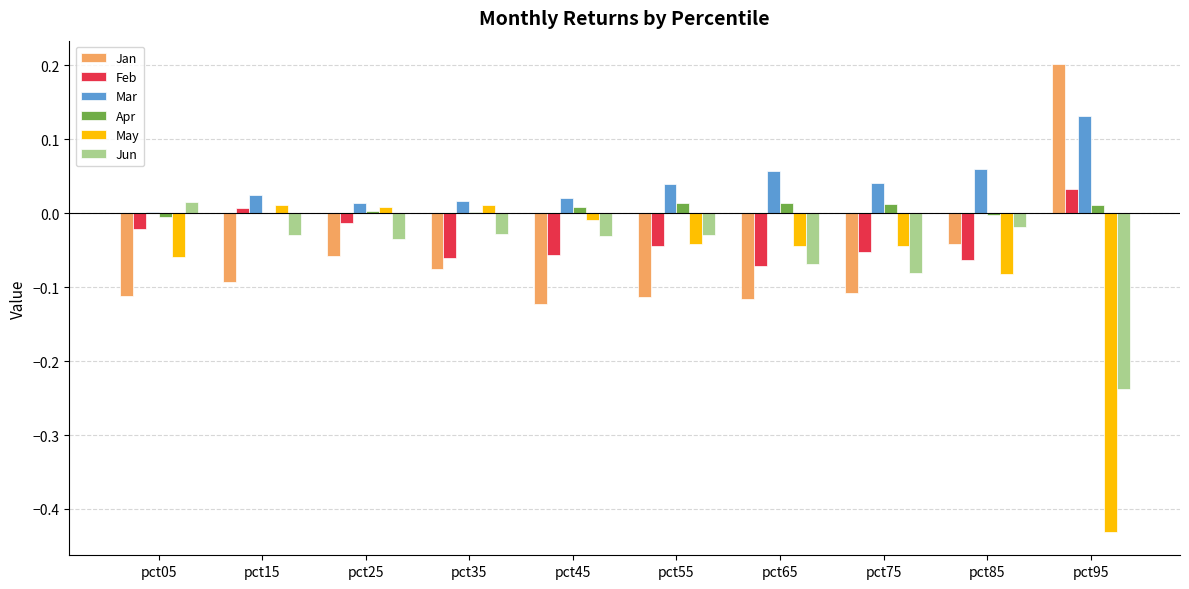

At which label does Jan reach its peak?

pct95